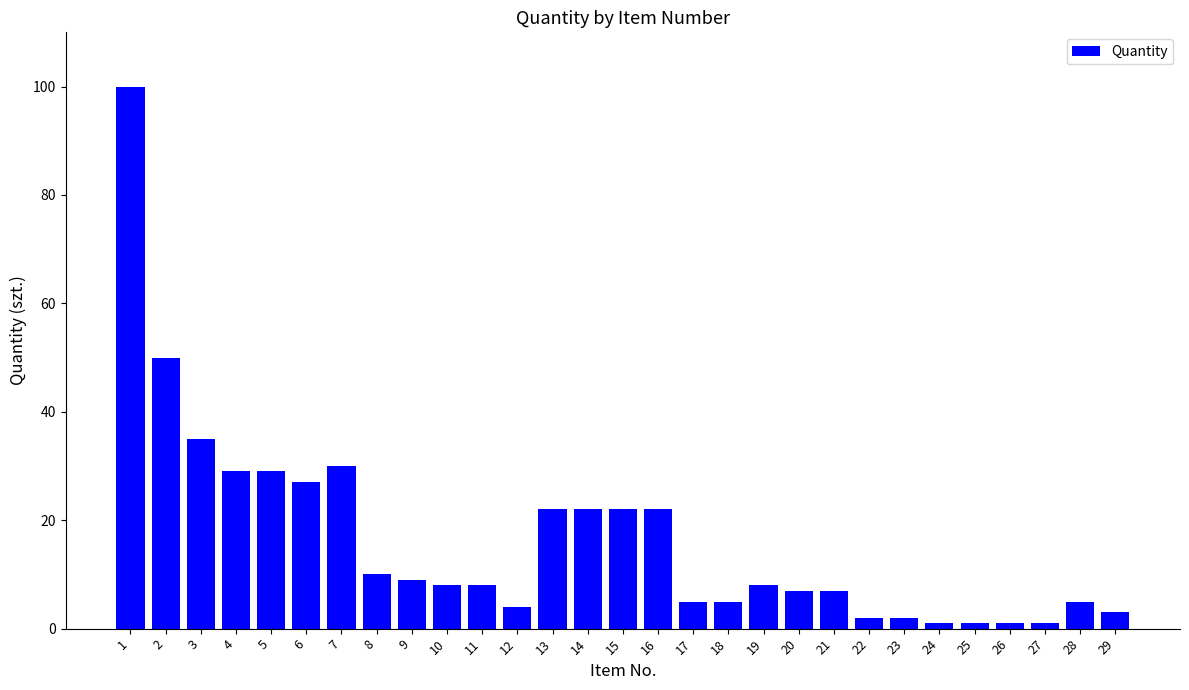

What is the difference between the maximum and minimum values?

99